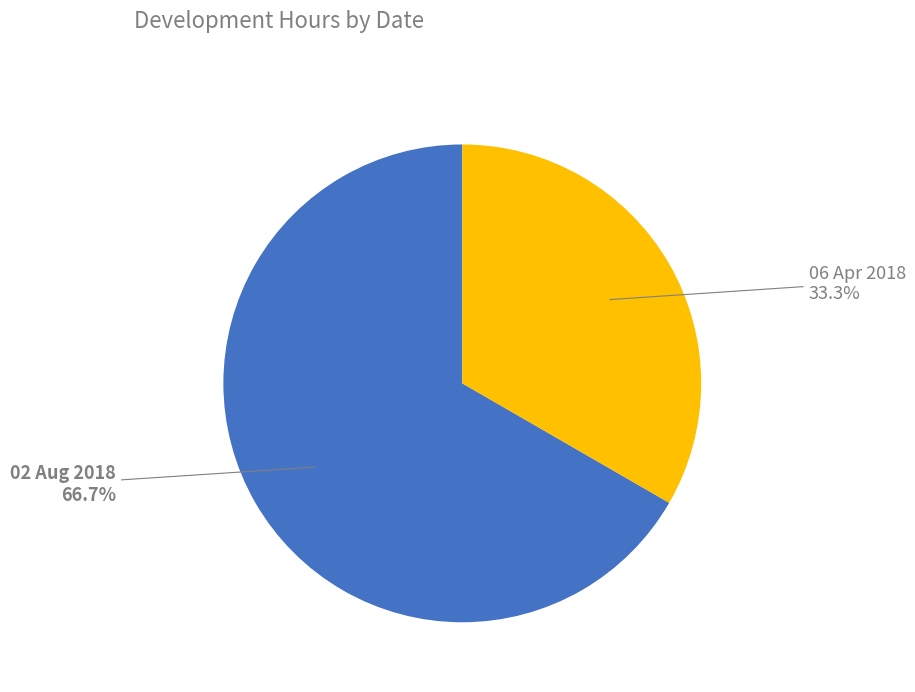

To the nearest percent, what is the difference between the largest and smallest slice percentages?

33%